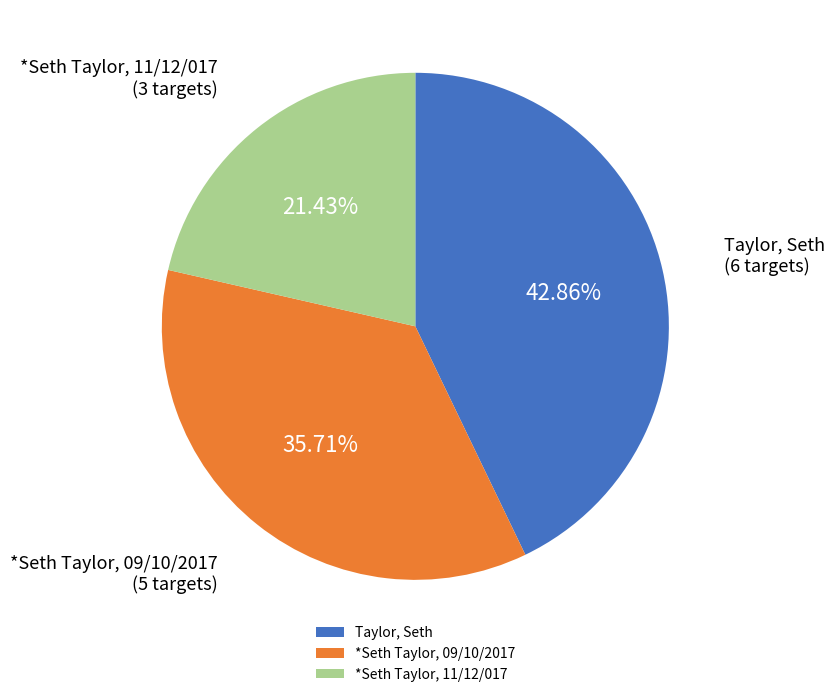

Does *Seth Taylor, 09/10/2017 account for over 50% of the chart?

No